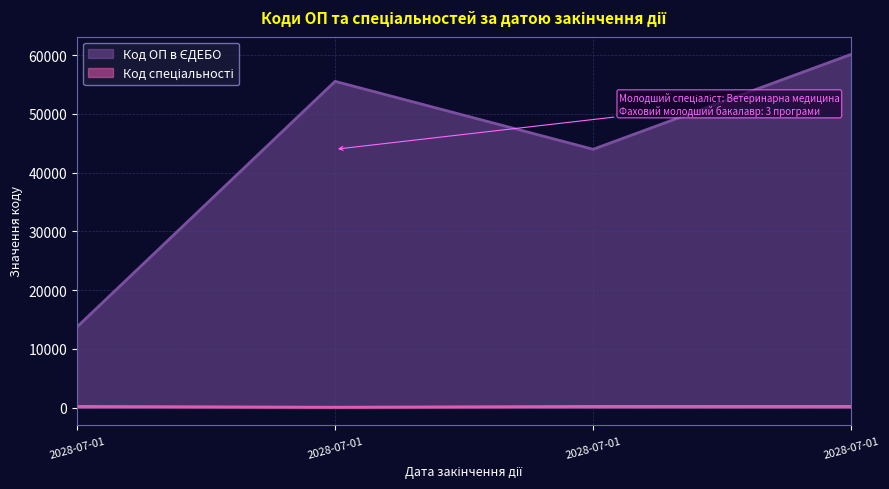

What is the difference between the highest and lowest values at 2028-07-01?

13528